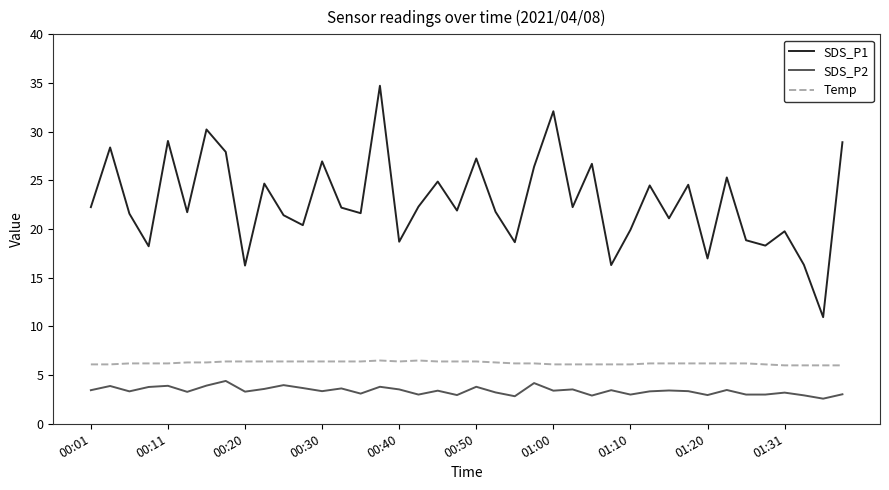

What is the sum of all SDS_P2 values?

135.8